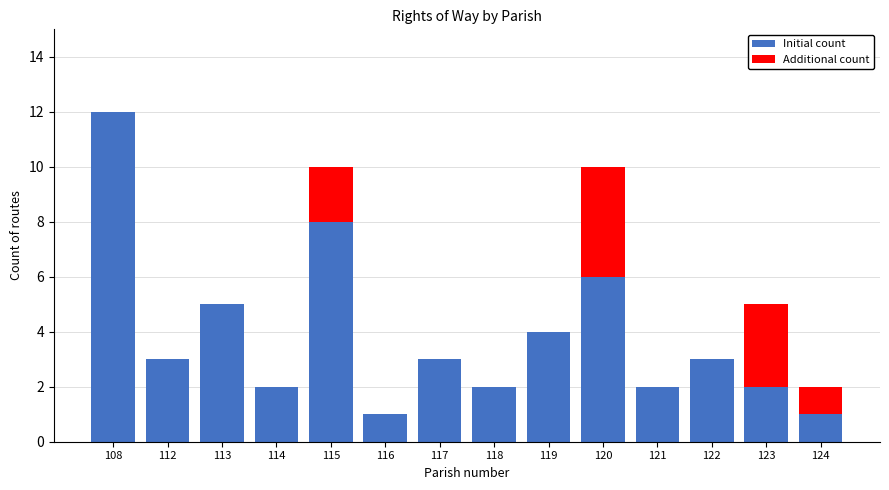

What is the average value of the Initial count series?

4